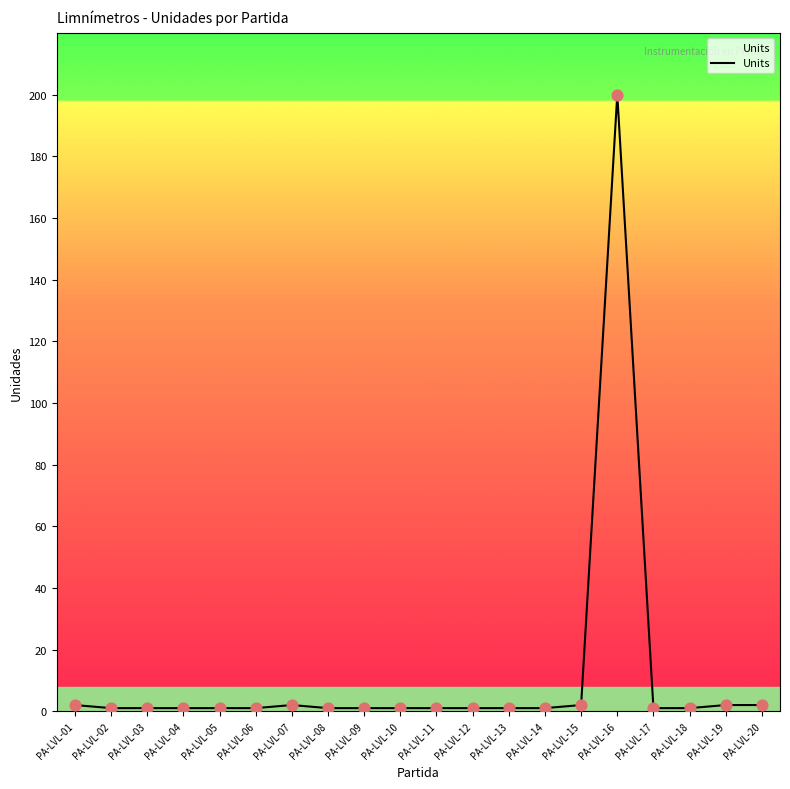

At which category does the chart reach its peak across all series?

PA-LVL-16